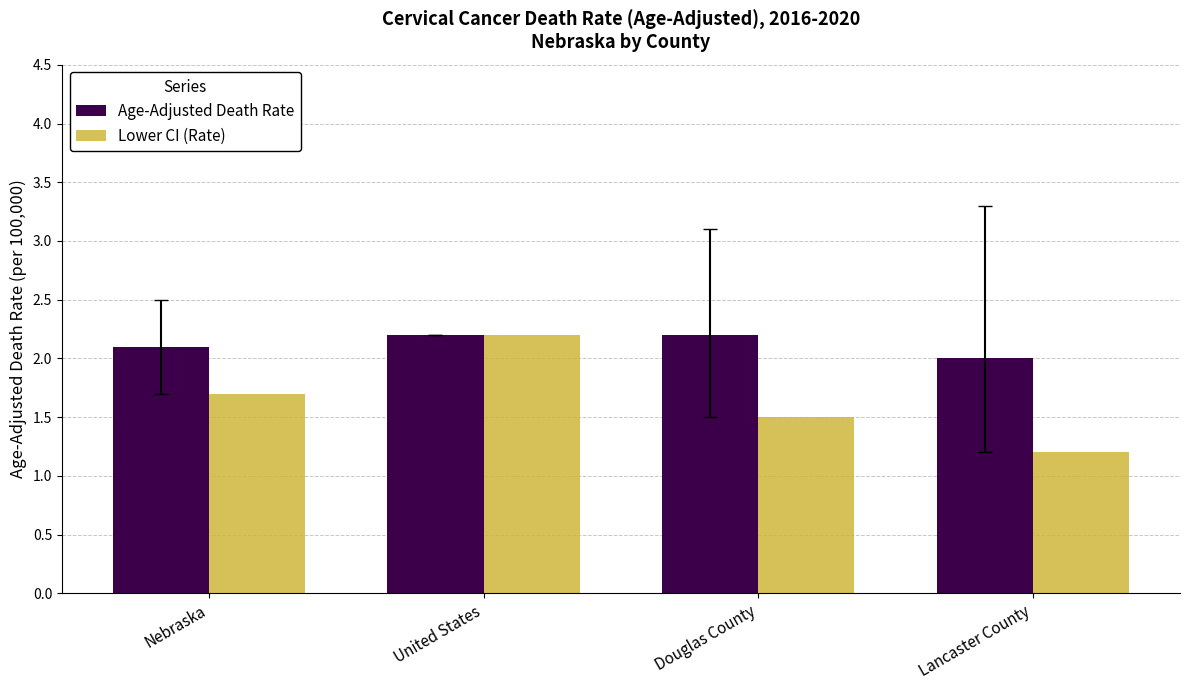

Reading left to right, what are all the values shown in this chart?

Age-Adjusted Death Rate: 2.1	2.2	2.2	2.0
Lower CI (Rate): 1.7	2.2	1.5	1.2